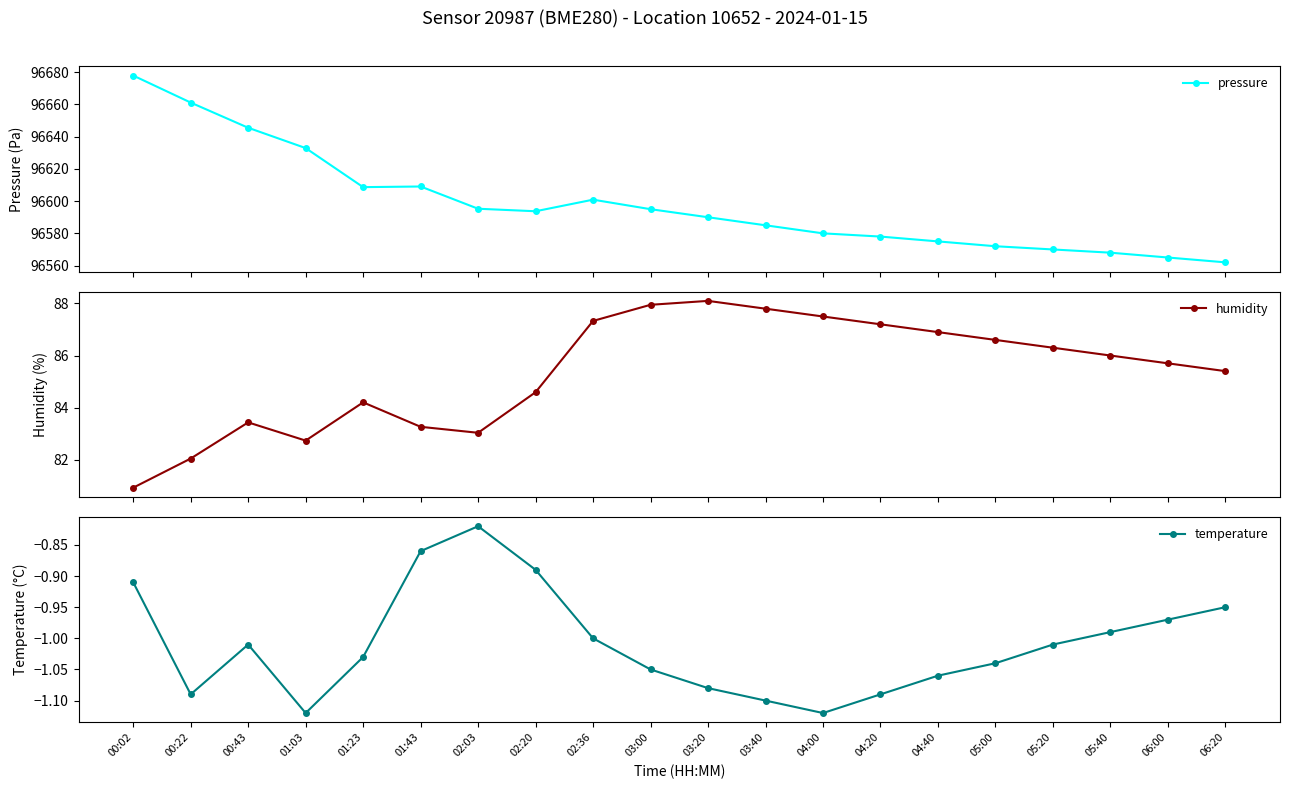

Reading left to right, what are all the values shown in this chart?

pressure: 96678.0	96661.2	96645.6	96632.9	96608.7	96609.1	96595.3	96593.7	96600.9	96595.0	96590.0	96585.0	96580.0	96578.0	96575.0	96572.0	96570.0	96568.0	96565.0	96562.0
humidity: 80.9	82.0	83.4	82.7	84.2	83.3	83.0	84.6	87.3	88.0	88.1	87.8	87.5	87.2	86.9	86.6	86.3	86.0	85.7	85.4
temperature: -0.9	-1.1	-1.0	-1.1	-1.0	-0.9	-0.8	-0.9	-1.0	-1.1	-1.1	-1.1	-1.1	-1.1	-1.1	-1.0	-1.0	-1.0	-1.0	-0.9